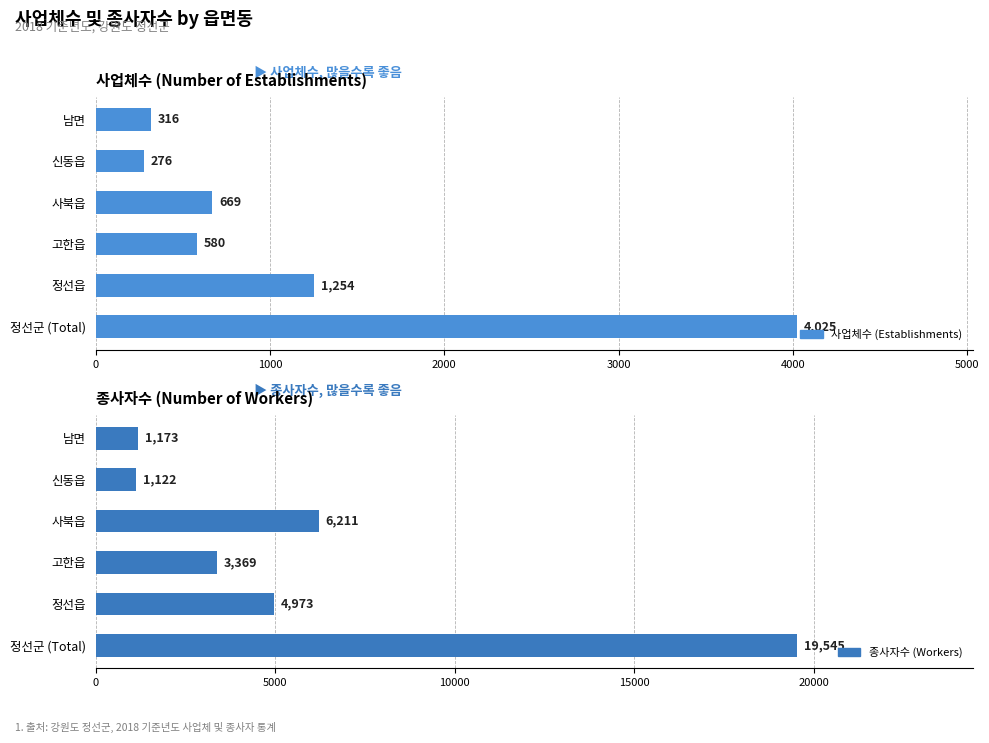

What is the difference between the maximum and second lowest values in the 사업체수 (Establishments) series?

3709